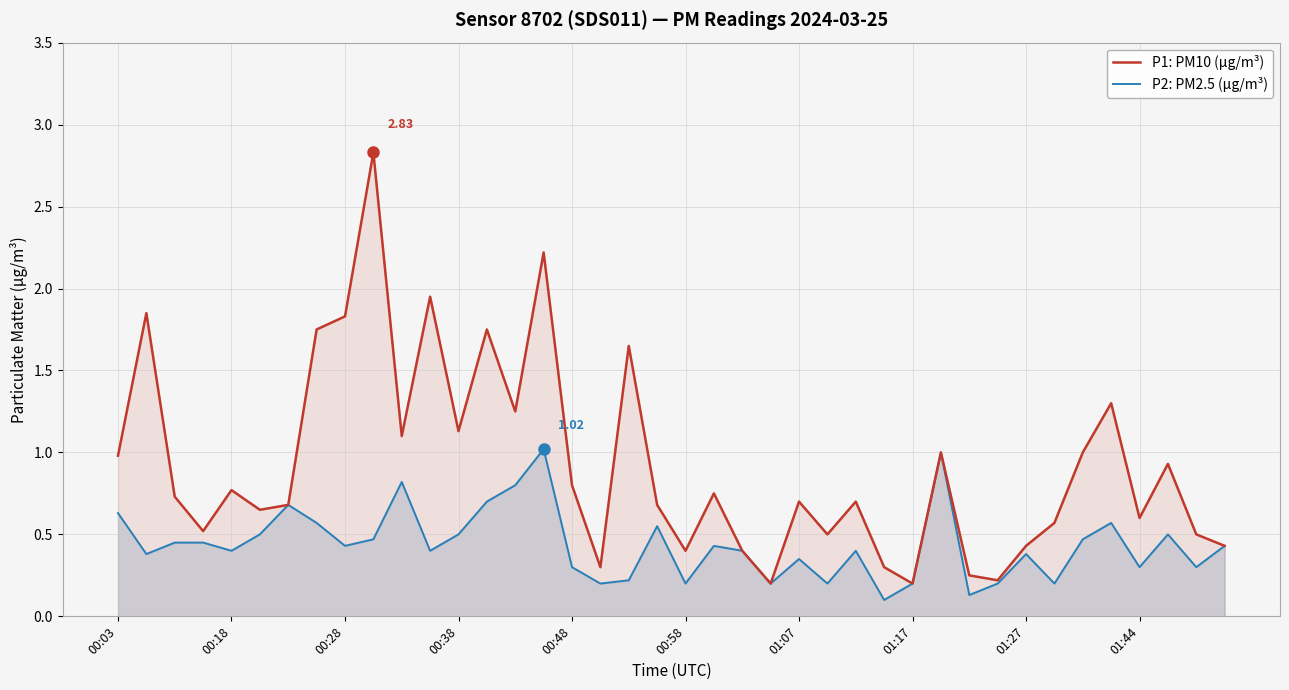

What is the difference between the highest and lowest values at 10?

0.3